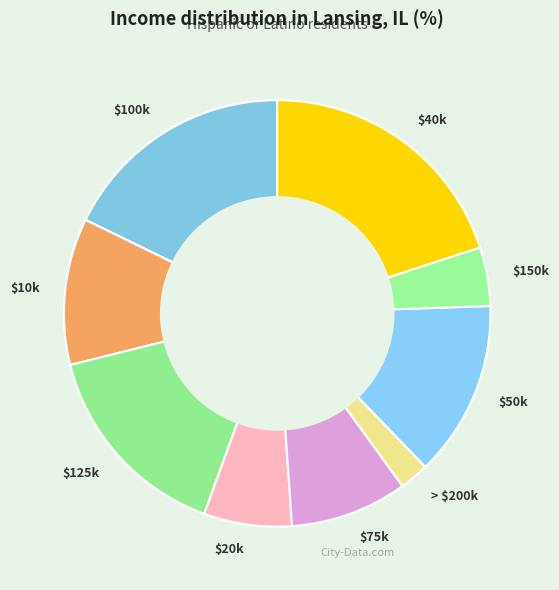

Is it true that $150k is 15% of the pie?

False